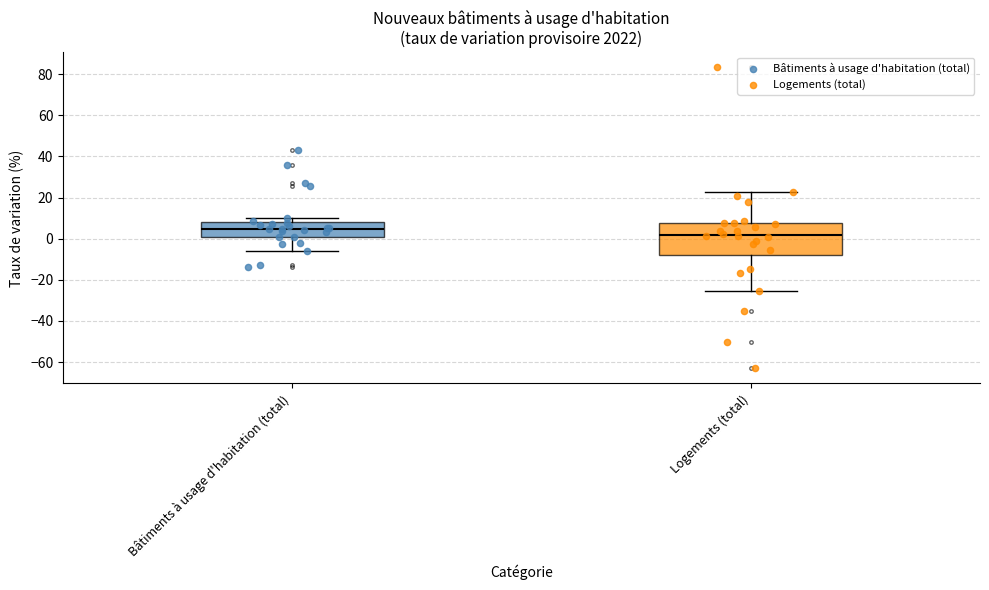

Where is the lower edge of the box for Bâtiments à usage d'habitation (total) on the y-axis? The values are not printed on the chart, so give them approximately, as read against the axis.

0